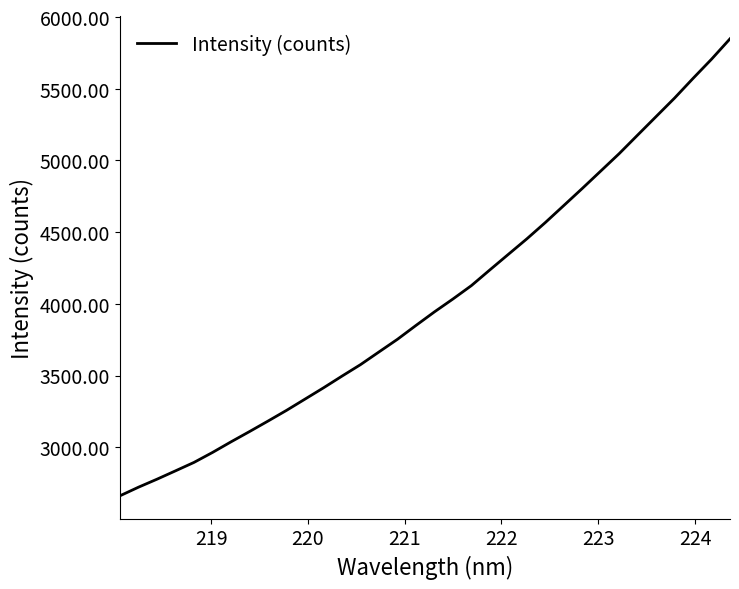

Reading left to right, list all the values displayed in this chart.

2661.6	2721.5	2777.2	2835.6	2894.4	2963.8	3037.8	3109.5	3182.7	3257.3	3335.9	3414.5	3496.2	3576.2	3664.9	3753.1	3849.6	3944.2	4034.0	4127.5	4237.2	4345.6	4453.6	4567.2	4685.9	4805.0	4926.5	5048.0	5177.6	5306.6	5435.6	5572.7	5706.4	5848.6